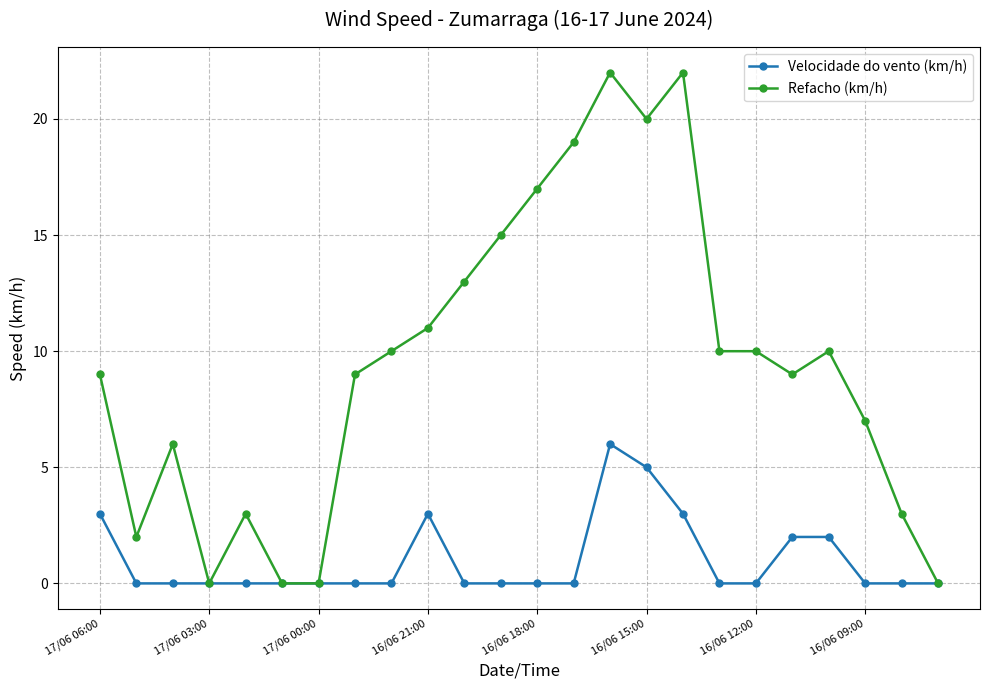

Which series has the widest spread of values?

Refacho (km/h)